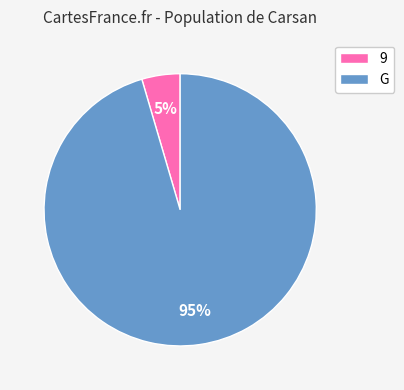

To the nearest percent, what is the average slice percentage?

50%